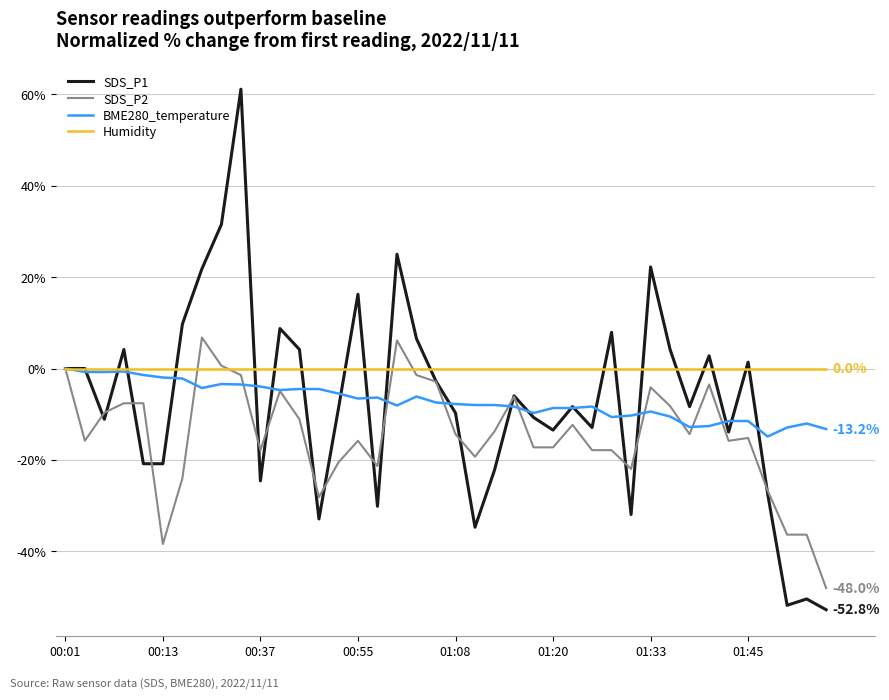

Which series has the largest total across all categories?

Humidity